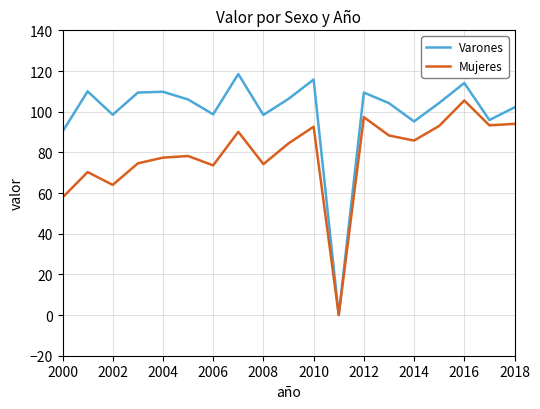

Which series has the largest total across all categories?

Varones